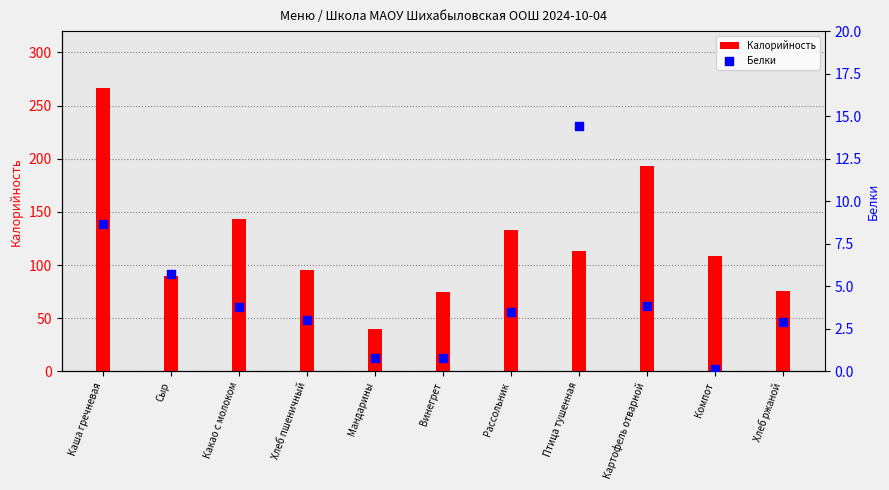

What is the total value across all series at Хлеб ржаной?

78.5